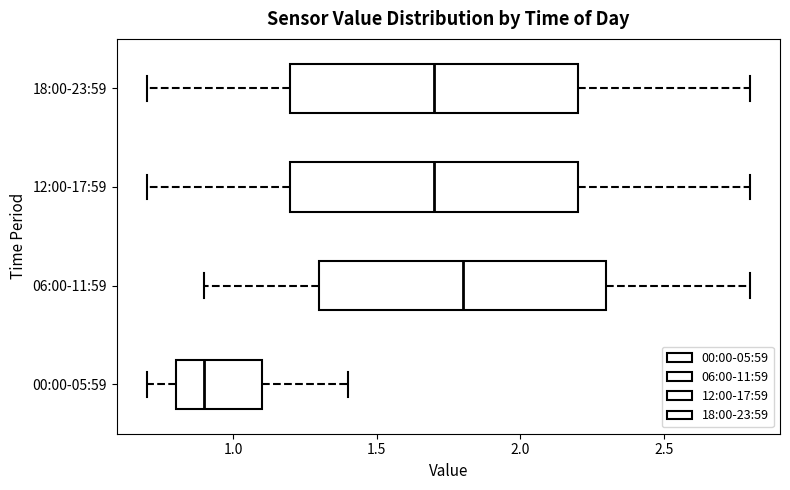

Where does the right whisker of the box for 12:00-17:59 end on the x-axis? The values are not printed on the chart, so give them approximately, as read against the axis.

2.8